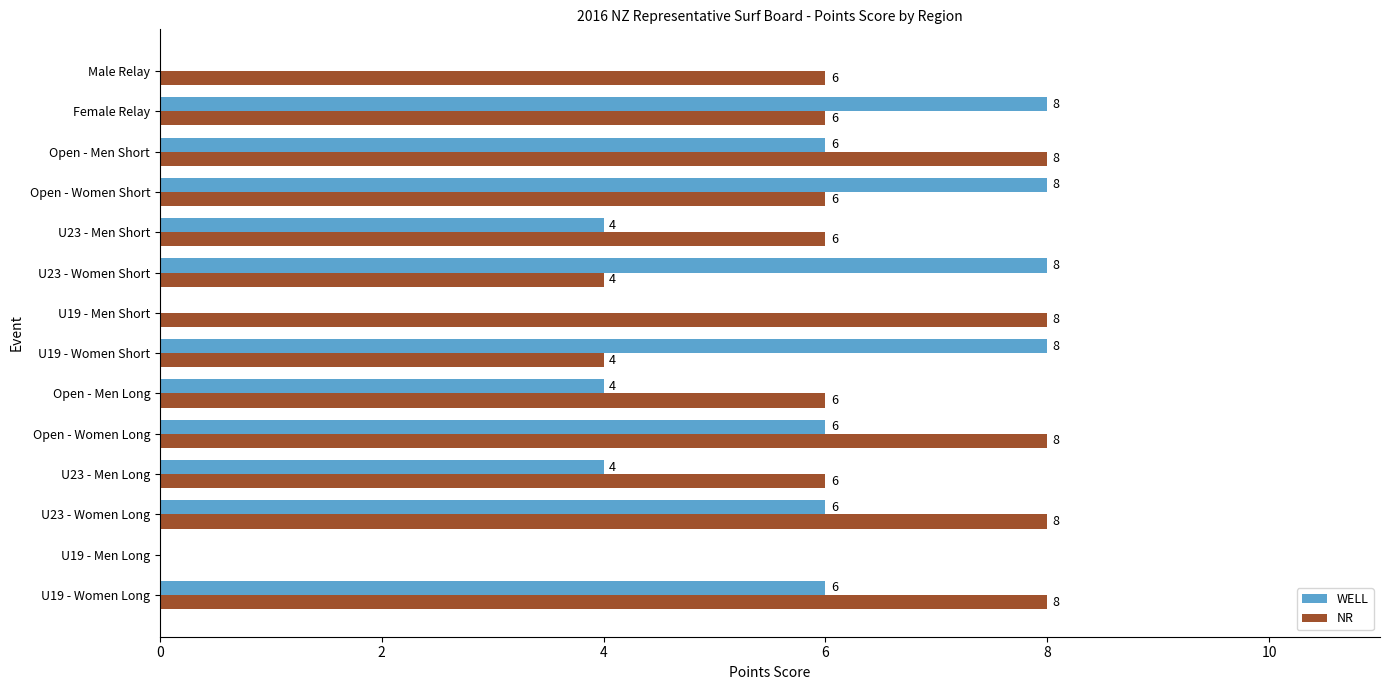

What is the sum of the NR values at U23 - Men Short and Open - Men Long?

12